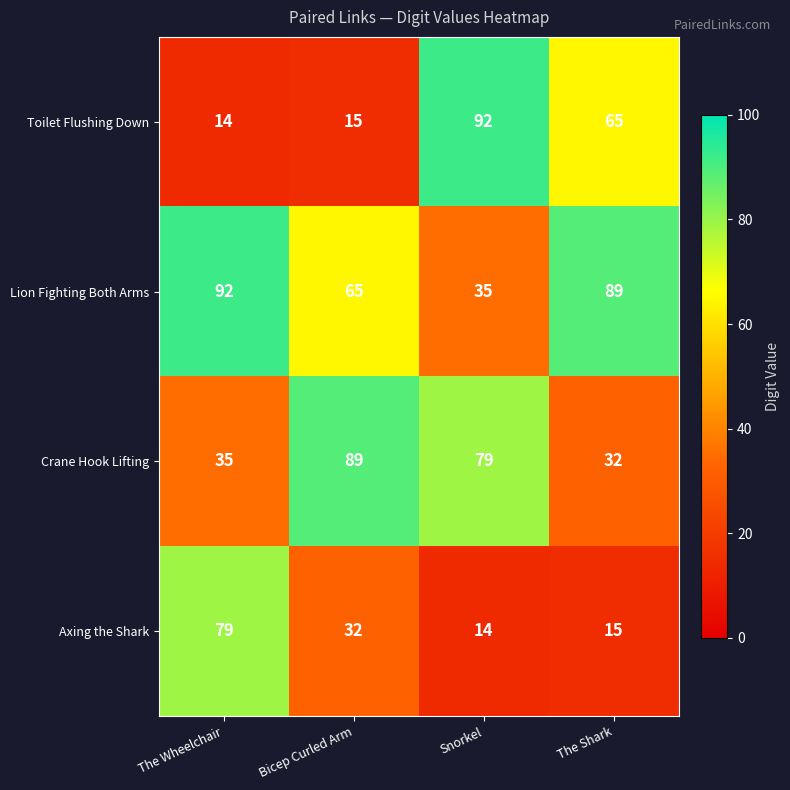

Reading left to right, transcribe all the data shown in this chart.

Toilet Flushing Down: The Wheelchair=14	Bicep Curled Arm=15	Snorkel=92	The Shark=65
Lion Fighting Both Arms: The Wheelchair=92	Bicep Curled Arm=65	Snorkel=35	The Shark=89
Crane Hook Lifting: The Wheelchair=35	Bicep Curled Arm=89	Snorkel=79	The Shark=32
Axing the Shark: The Wheelchair=79	Bicep Curled Arm=32	Snorkel=14	The Shark=15